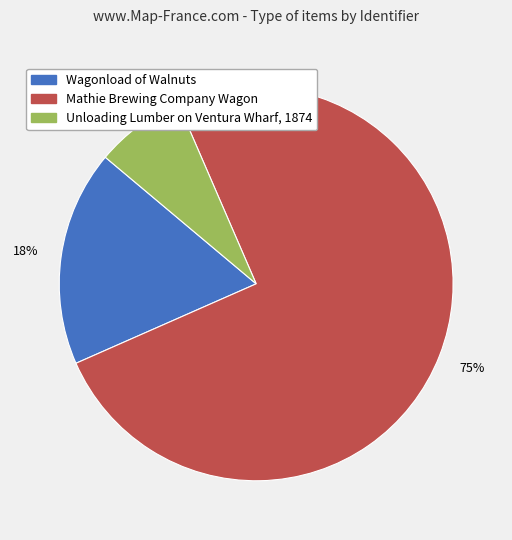

What percentage is the Wagonload of Walnuts slice, to the nearest percent?

18%